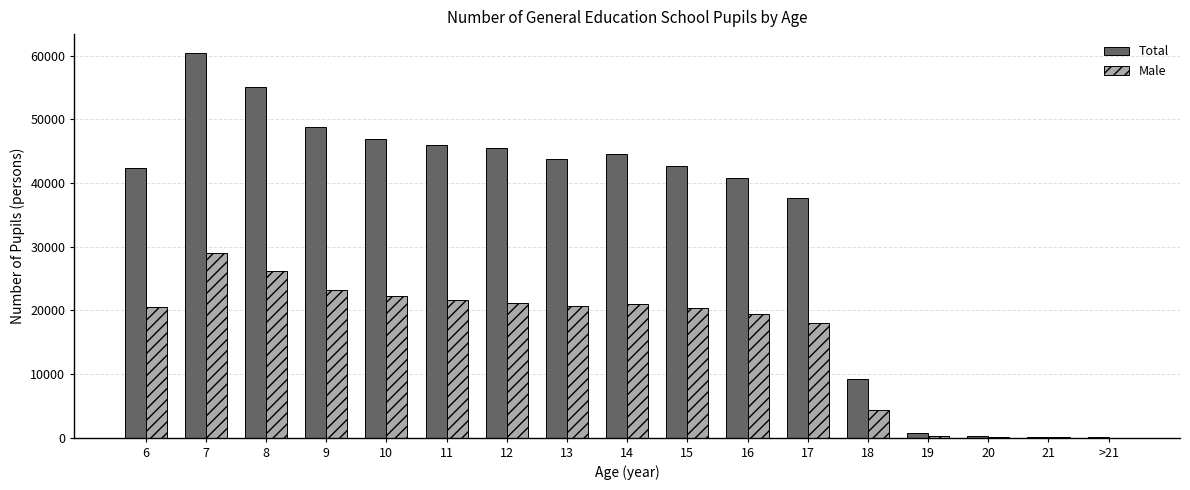

What is the greatest value displayed?

60362